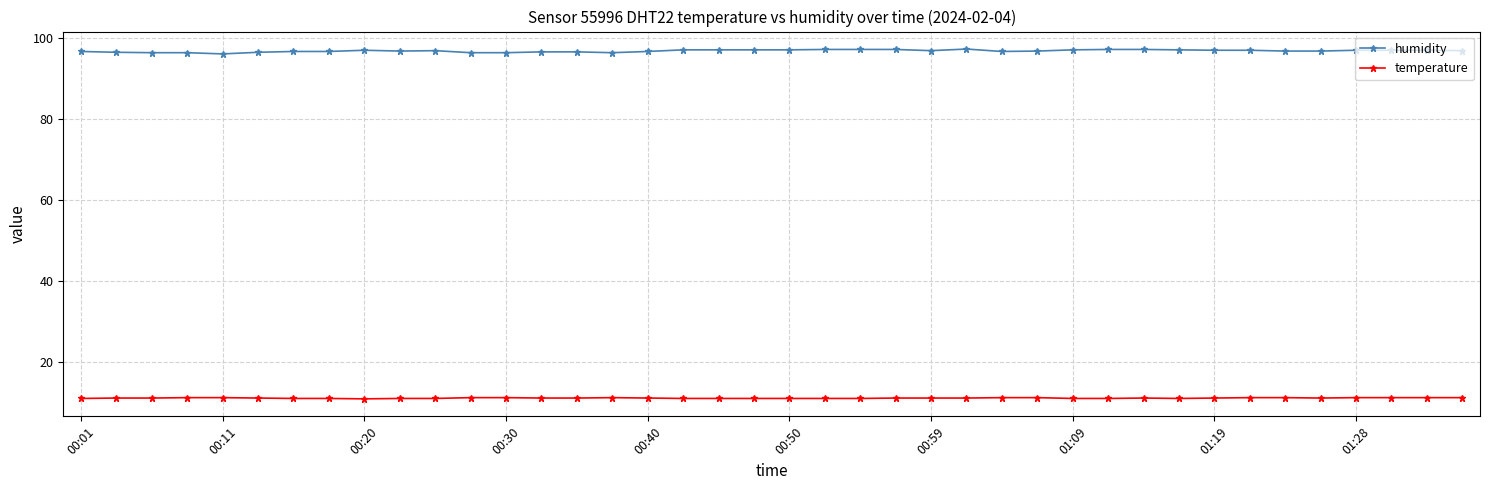

What is the value of the temperature point at the 21st from the left?

11.0